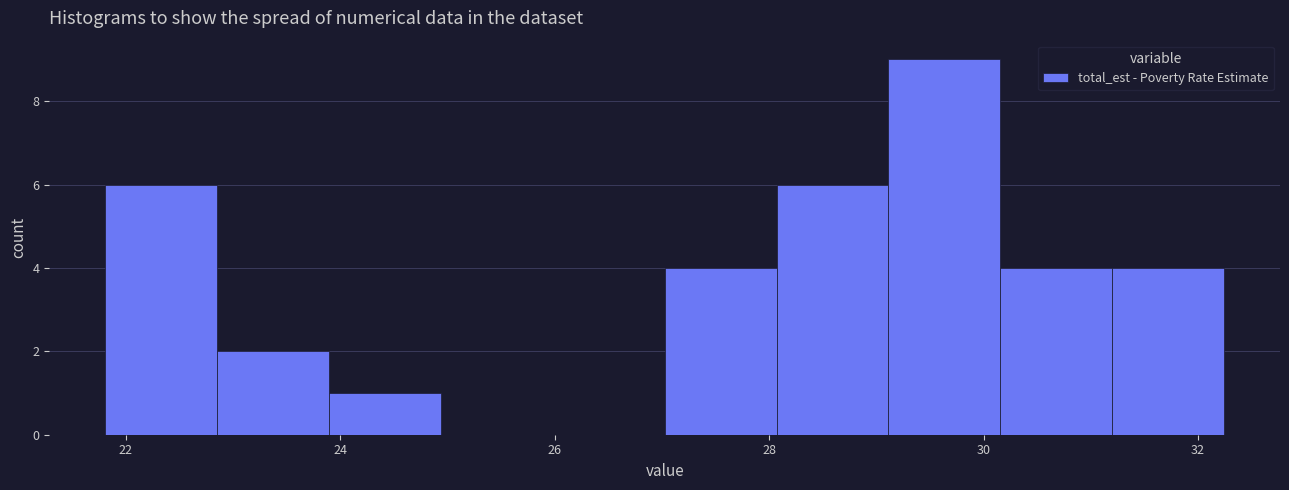

Reading left to right, list every bar in this chart as the range it spans on the x-axis followed by its height. Neither the bar edges nor the heights are printed on the chart, so give them approximately, as read against the axes.

21.8 to 22.8: 6
22.8 to 23.8: 2
23.8 to 25.0: 1
25.0 to 26.0: 0
26.0 to 27.0: 0
27.0 to 28.0: 4
28.0 to 29.2: 6
29.2 to 30.2: 9
30.2 to 31.2: 4
31.2 to 32.2: 4